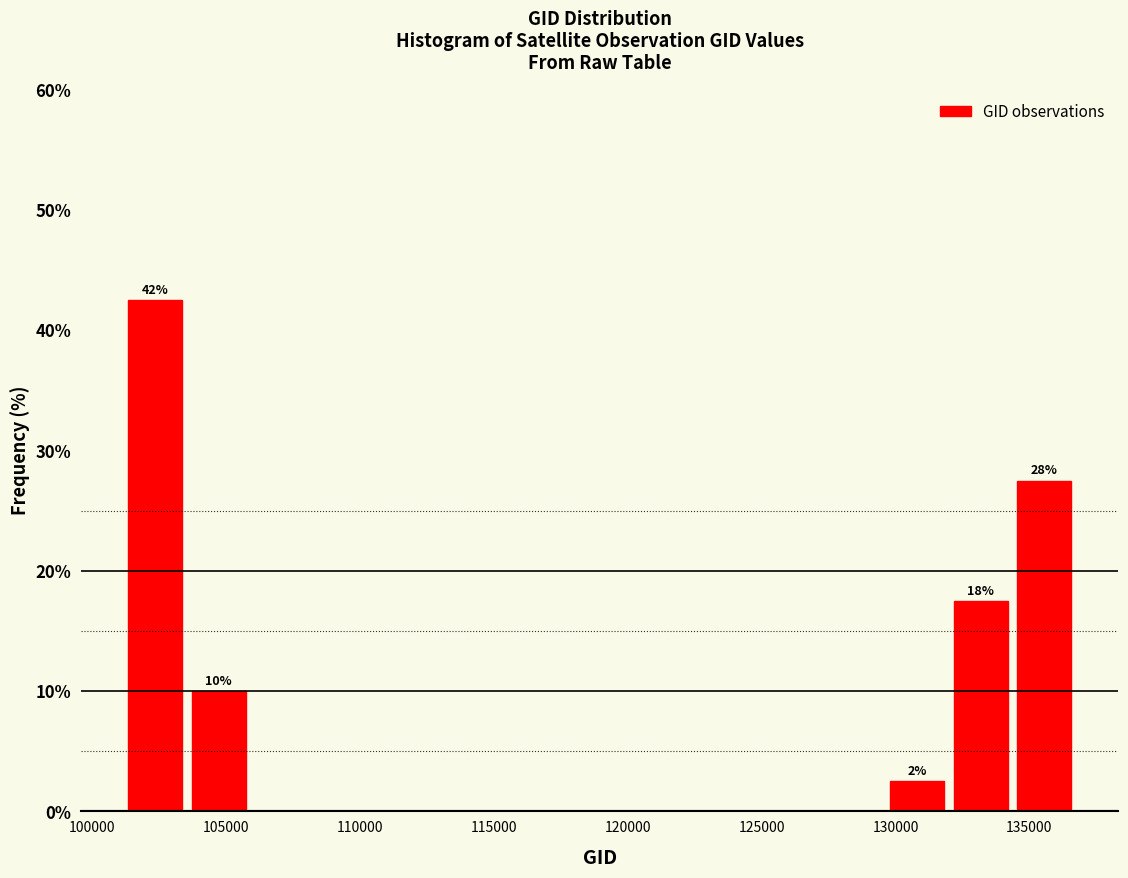

Over which range of the x-axis is the bar tallest?

101000 to 103500